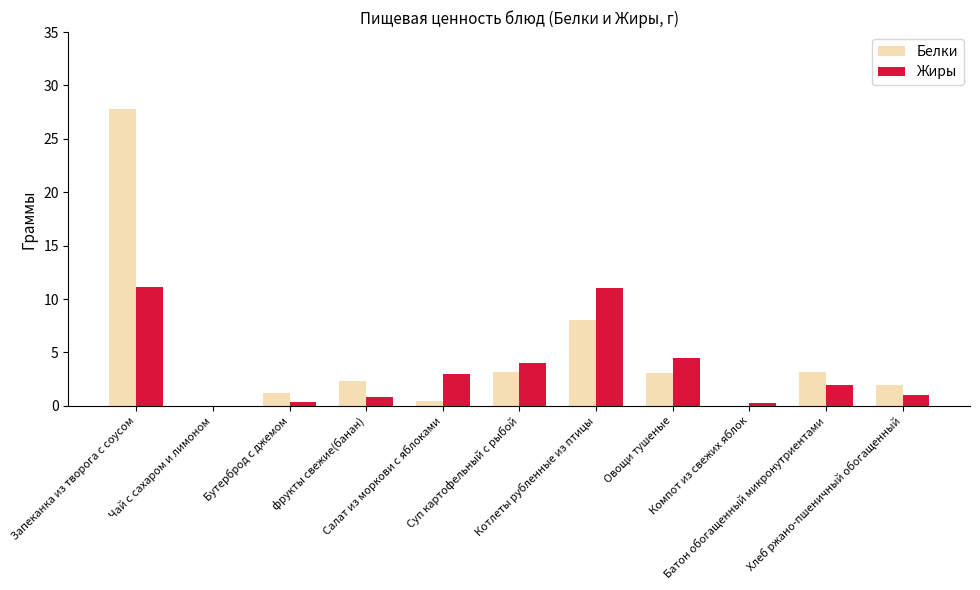

At which label does Белки first exceed 2?

Запеканка из творога с соусом